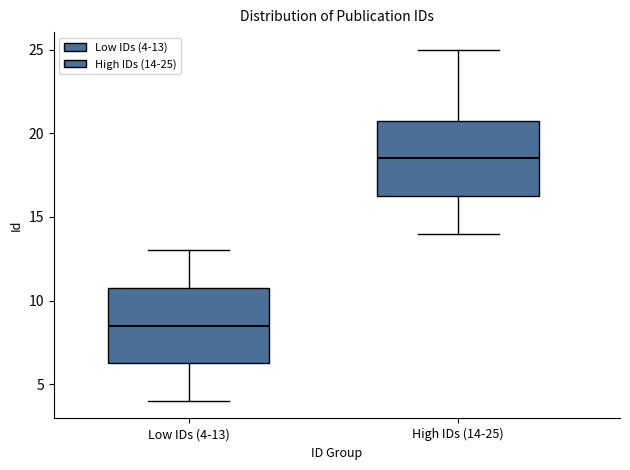

Reading left to right, read every box against the y-axis: the position of its median line, the range the box covers, and the ends of its whiskers. The values are not printed on the chart, so give them approximately, as read against the axis.

Low IDs (4-13): median 8.5, box 6.5 to 11.0, whiskers 4.0 to 13.0
High IDs (14-25): median 18.5, box 16.5 to 21.0, whiskers 14.0 to 25.0